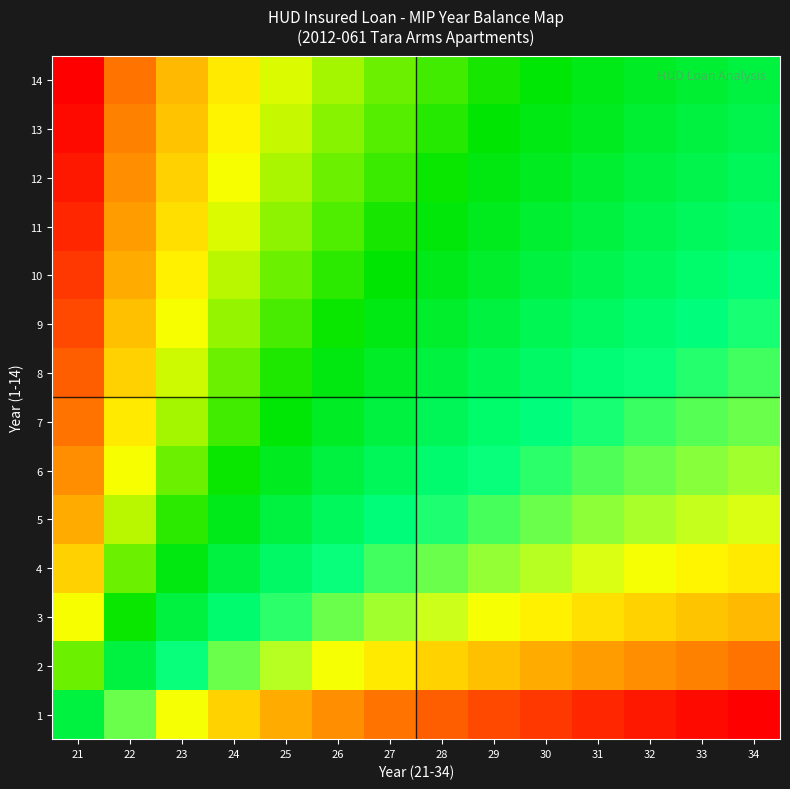

Count the number of data series in this chart.

14